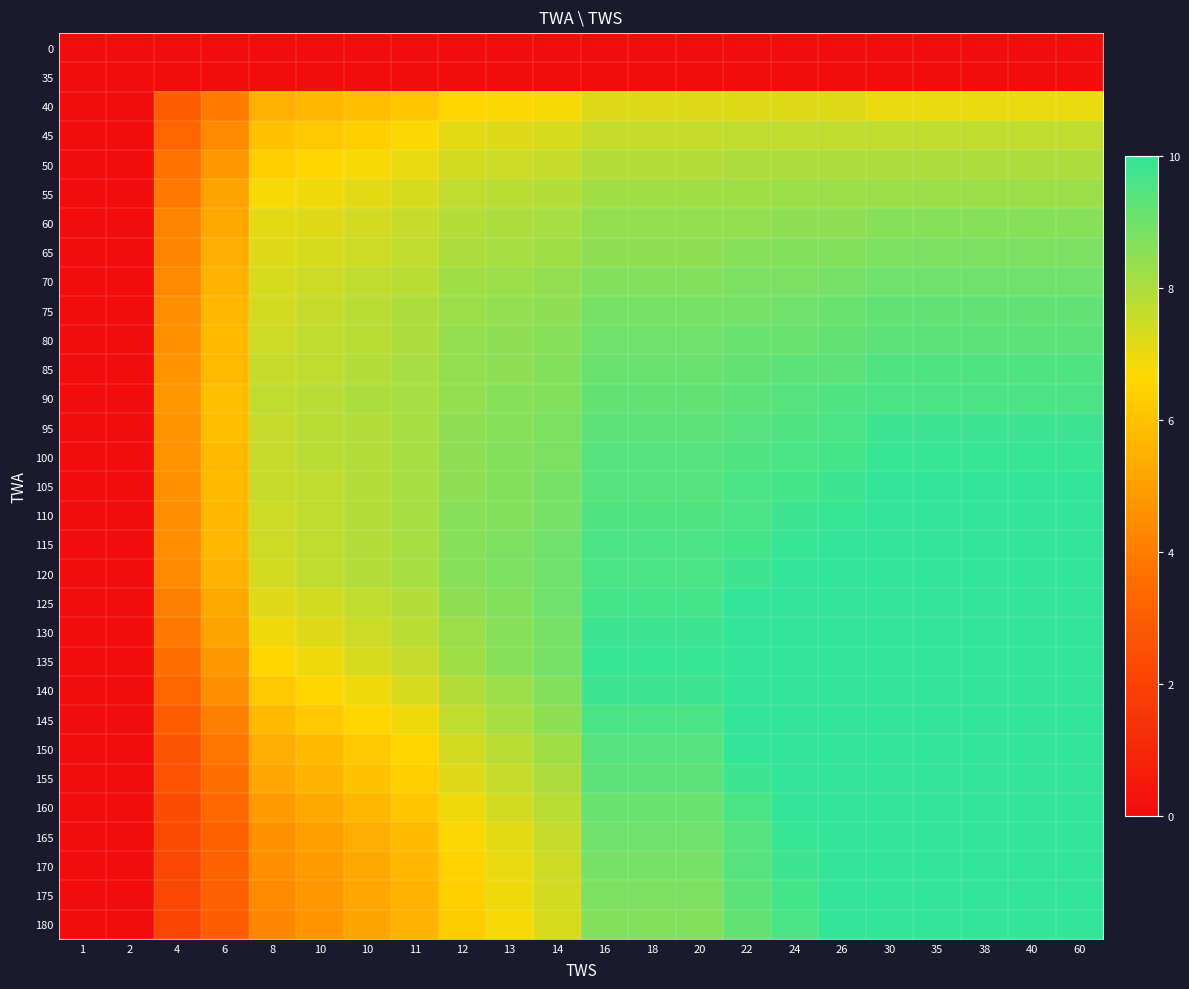

At how many categories does at least one series exceed 6?

18